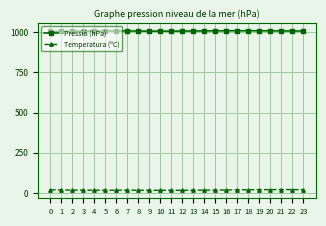

How many distinct data groups are displayed?

2